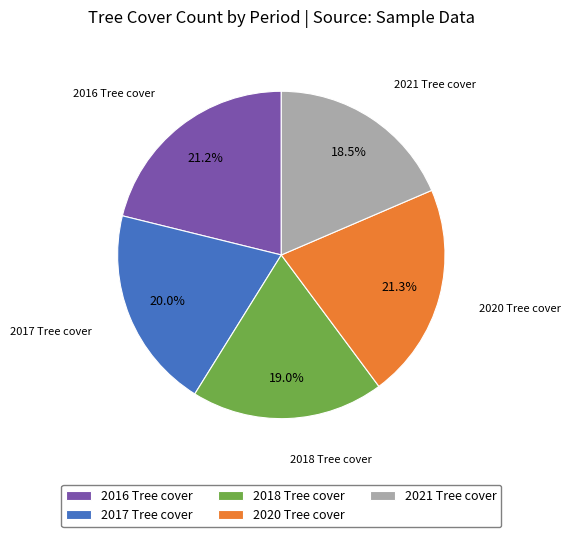

How many segments does this pie chart have?

5